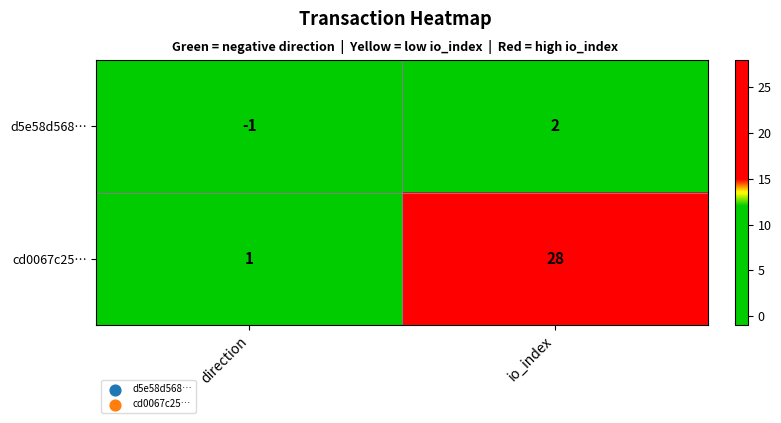

What is the difference between the cd0067c25… values at io_index and direction?

27